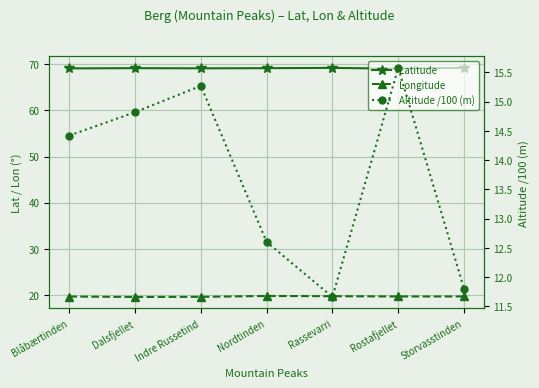

What is the minimum value shown in the chart?

11.7